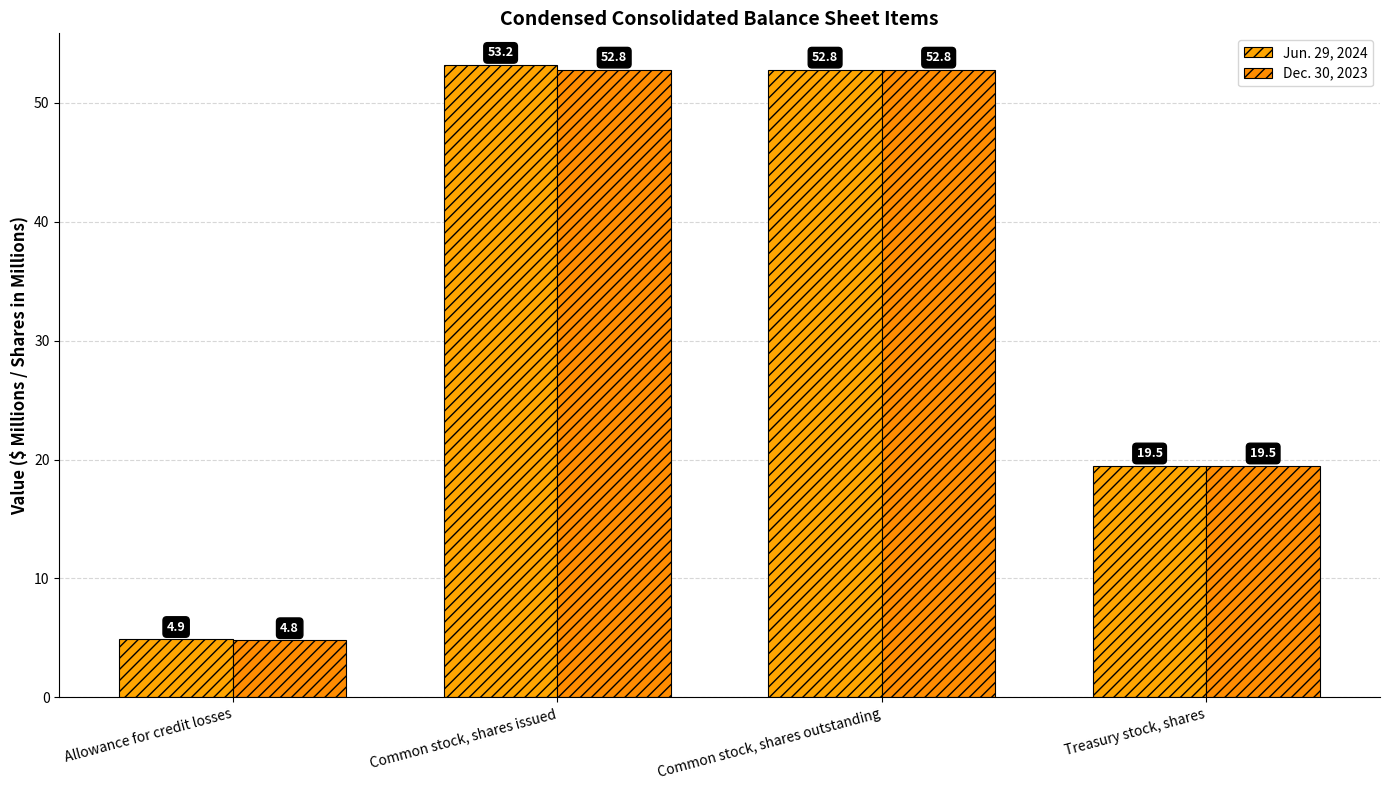

Where is Jun. 29, 2024 nearest to the value 29?

Treasury stock, shares